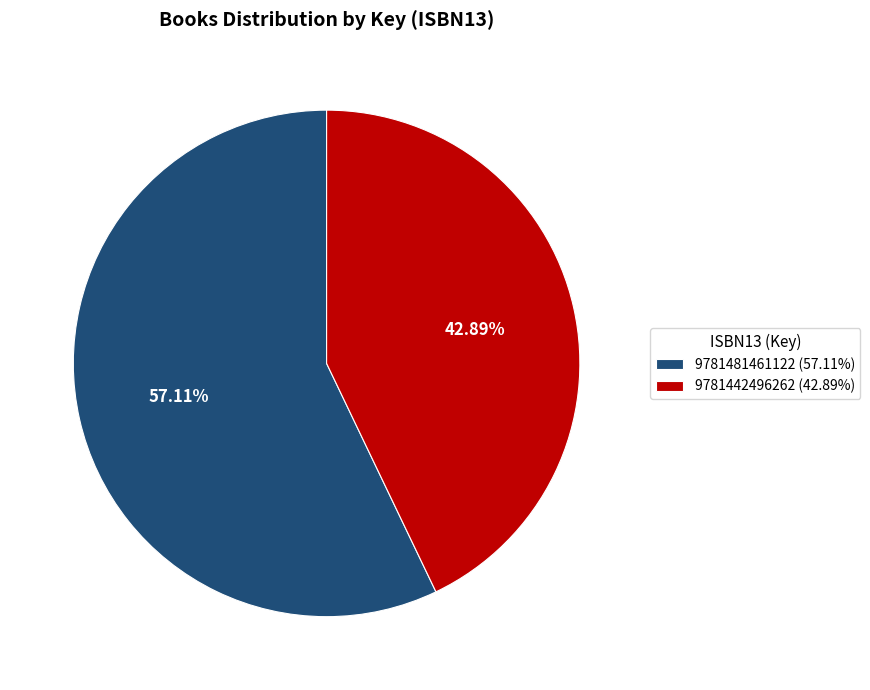

To the nearest percent, what is the combined percentage of 9781481461122 and 9781442496262?

100%